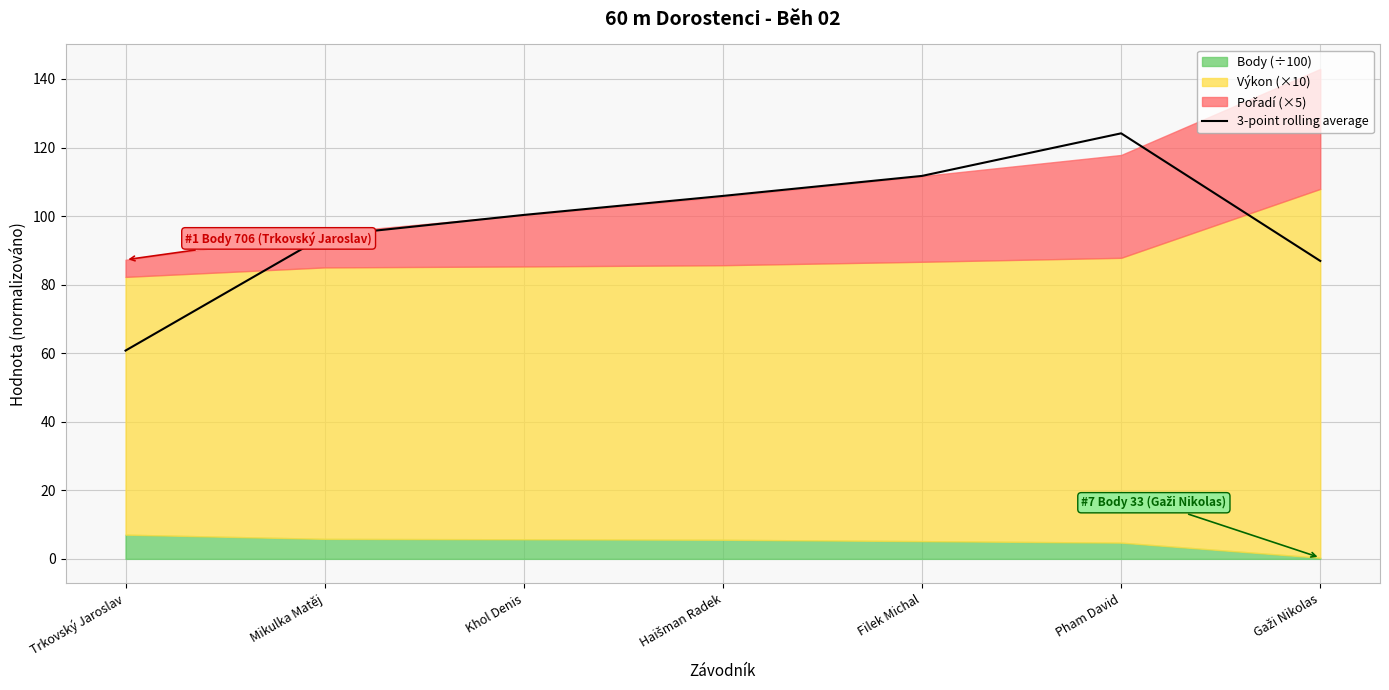

How many data points does each series have?

7